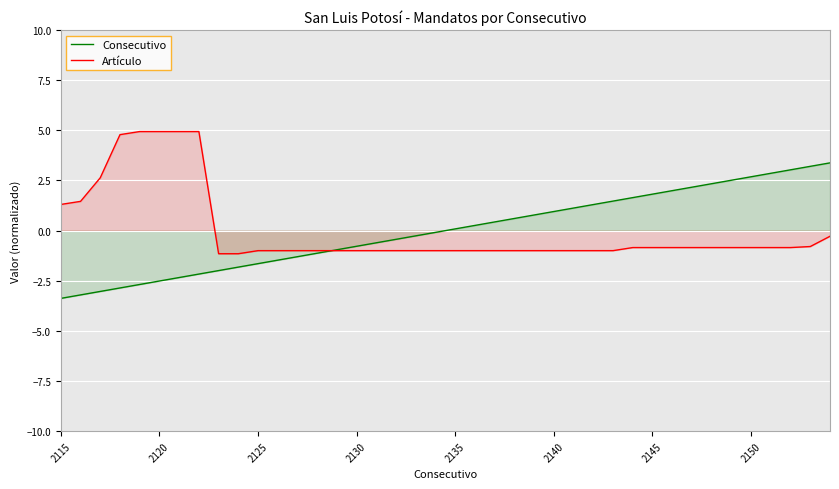

Is the value of Consecutivo at 32 greater than the value of Artículo at 28?

Yes